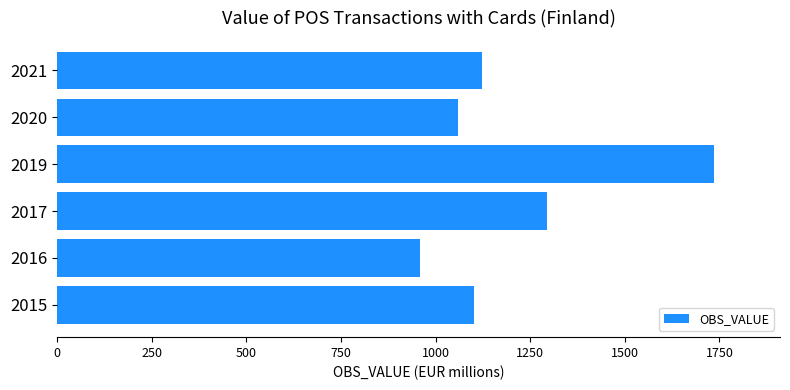

What value does the data have at 2017?

1294.7